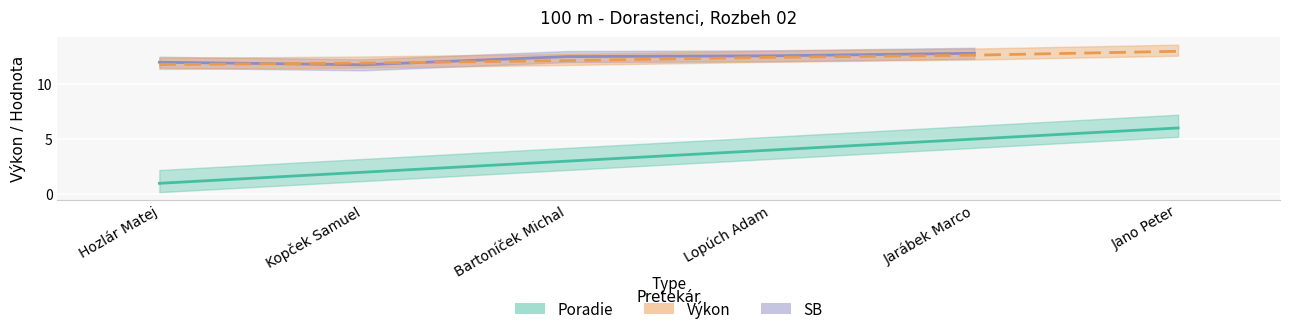

Approximately how many times larger is the value at Bartoníček Michal compared to Hozlár Matej?

3.0